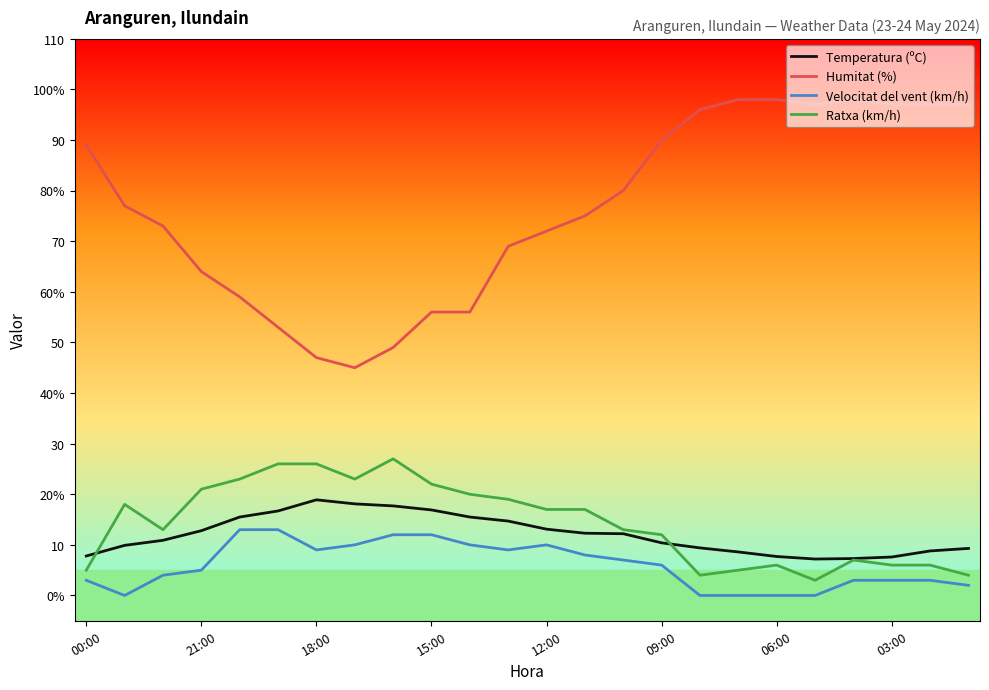

True or false: Humitat (%) has more than 1 interior local peaks.

False